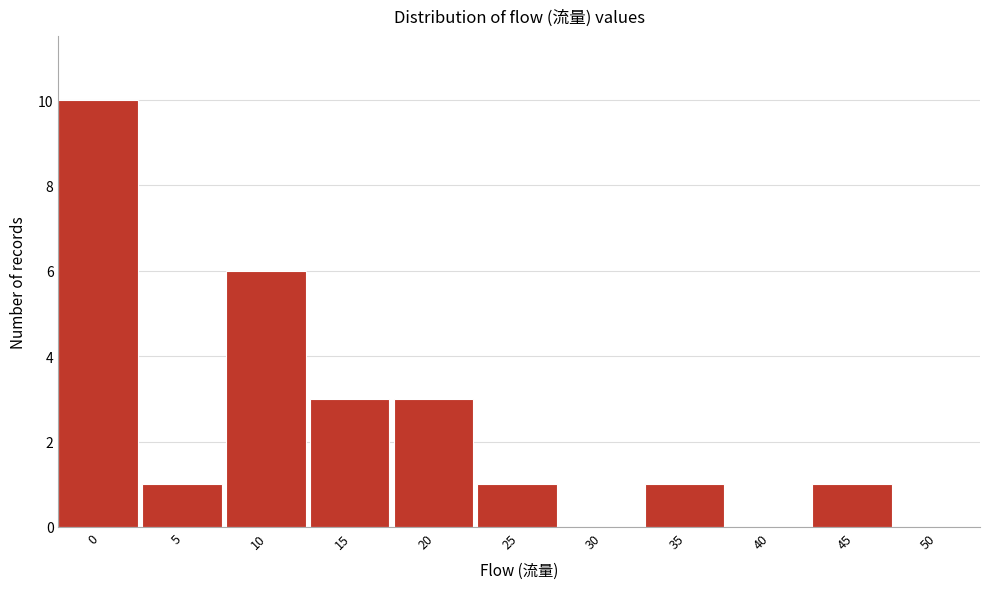

Reading left to right, what are all the values shown in this chart?

0=10	5=1	10=6	15=3	20=3	25=1	30=0	35=1	40=0	45=1	50=0